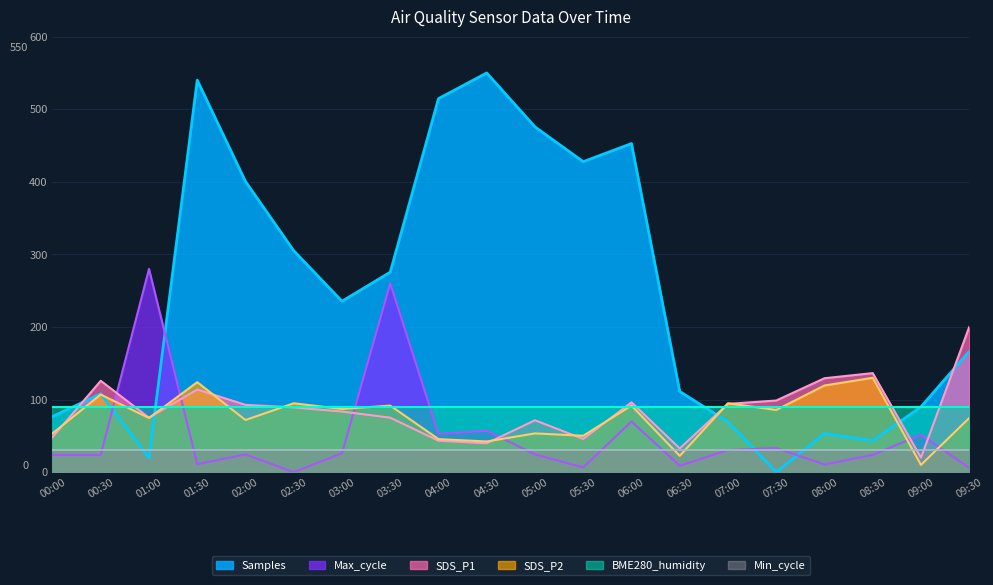

How many lines are shown in the chart?

6